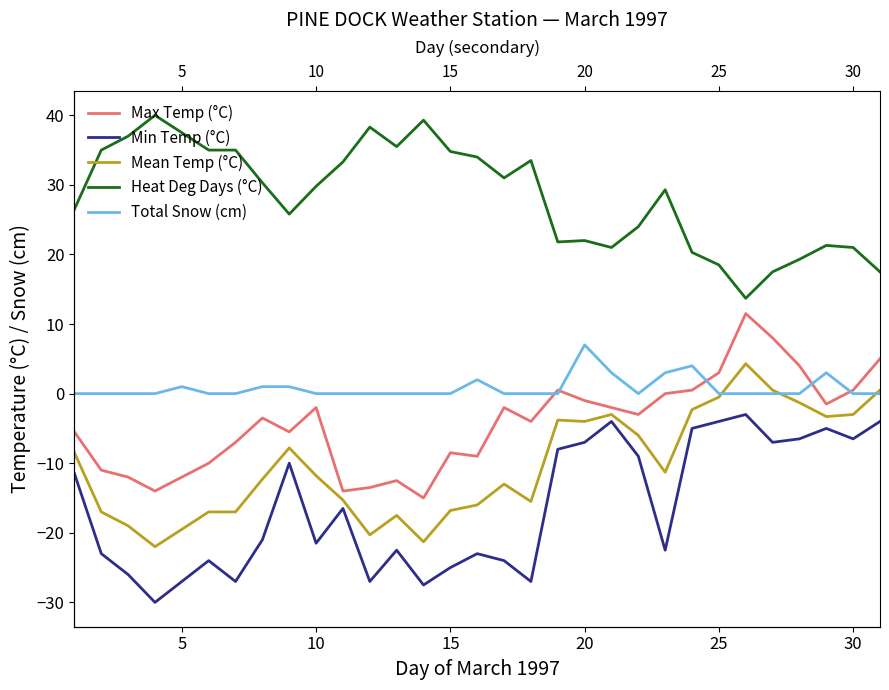

Reading left to right, list all the values displayed in this chart.

Max Temp (°C): -5.5	-11.0	-12.0	-14.0	-12.0	-10.0	-7.0	-3.5	-5.5	-2.0	-14.0	-13.5	-12.5	-15.0	-8.5	-9.0	-2.0	-4.0	0.5	-1.0	-2.0	-3.0	0.0	0.5	3.0	11.5	8.0	4.0	-1.5	0.5	5.0
Min Temp (°C): -11.5	-23.0	-26.0	-30.0	-27.0	-24.0	-27.0	-21.0	-10.0	-21.5	-16.5	-27.0	-22.5	-27.5	-25.0	-23.0	-24.0	-27.0	-8.0	-7.0	-4.0	-9.0	-22.5	-5.0	-4.0	-3.0	-7.0	-6.5	-5.0	-6.5	-4.0
Mean Temp (°C): -8.5	-17.0	-19.0	-22.0	-19.5	-17.0	-17.0	-12.3	-7.8	-11.8	-15.3	-20.3	-17.5	-21.3	-16.8	-16.0	-13.0	-15.5	-3.8	-4.0	-3.0	-6.0	-11.3	-2.3	-0.5	4.3	0.5	-1.3	-3.3	-3.0	0.5
Heat Deg Days (°C): 26.5	35.0	37.0	40.0	37.5	35.0	35.0	30.3	25.8	29.8	33.3	38.3	35.5	39.3	34.8	34.0	31.0	33.5	21.8	22.0	21.0	24.0	29.3	20.3	18.5	13.7	17.5	19.3	21.3	21.0	17.5
Total Snow (cm): 0.0	0.0	0.0	0.0	1.0	0.0	0.0	1.0	1.0	0.0	0.0	0.0	0.0	0.0	0.0	2.0	0.0	0.0	0.0	7.0	3.0	0.0	3.0	4.0	0.0	0.0	0.0	0.0	3.0	0.0	0.0